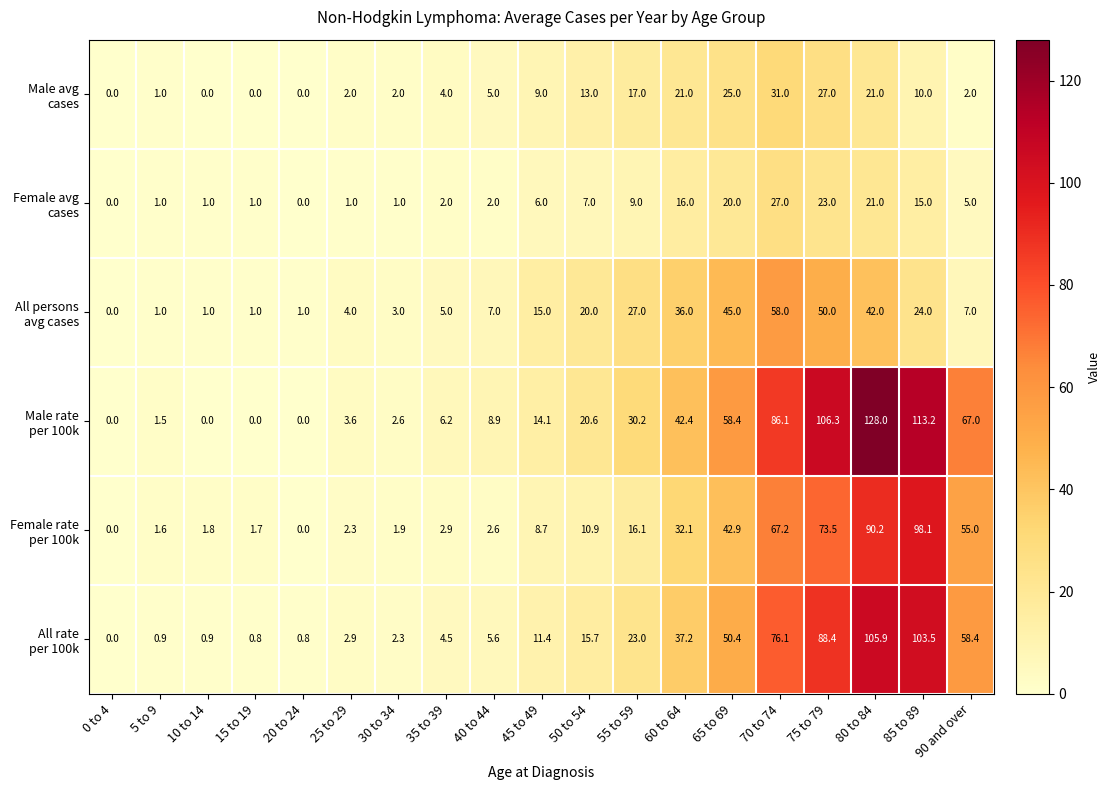

At which category is the sum across all series the highest?

80 to 84